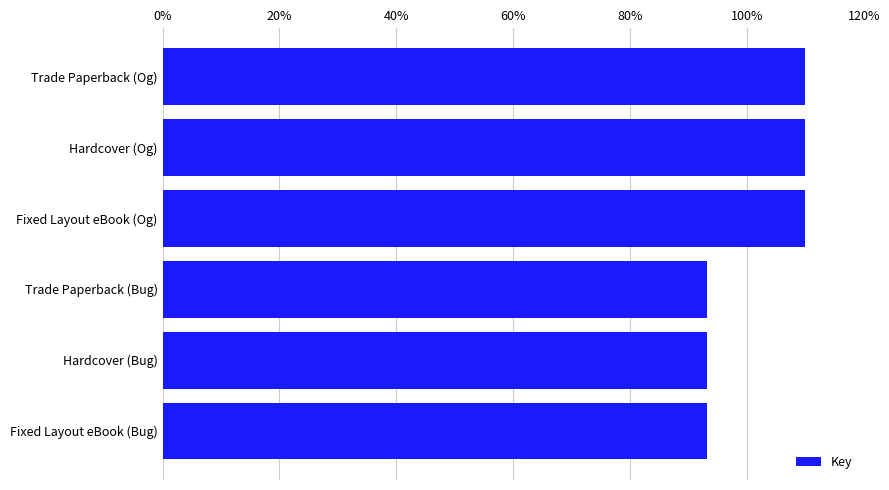

The value at Fixed Layout eBook (Og) is 110.0. True or false?

True